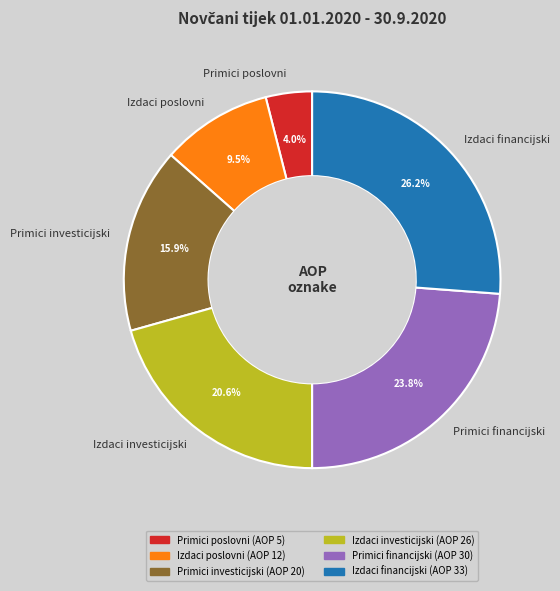

Which slice is the largest?

Izdaci financijski